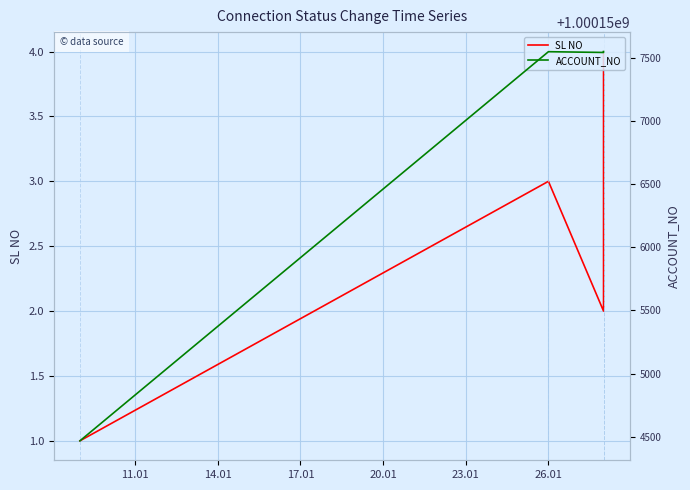

Reading right to left, what are all the values shown in this chart?

SL NO: 4	2	3	1
ACCOUNT_NO: 1000157551	1000157544	1000157550	1000154467